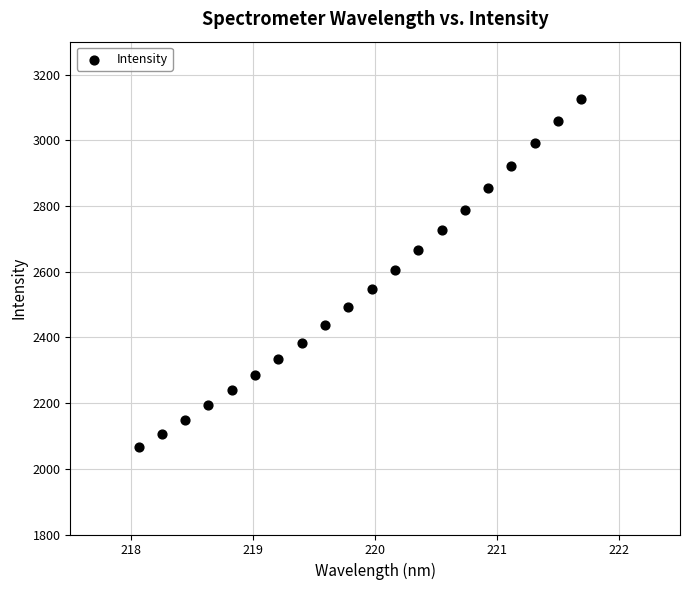

What is the range of Y values (max minus min)?

1060.9